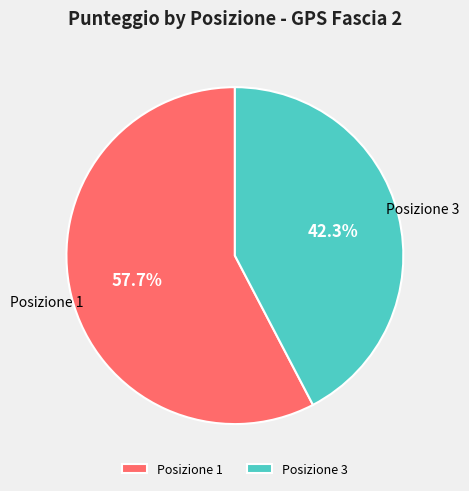

Which category accounts for the majority?

Posizione 1